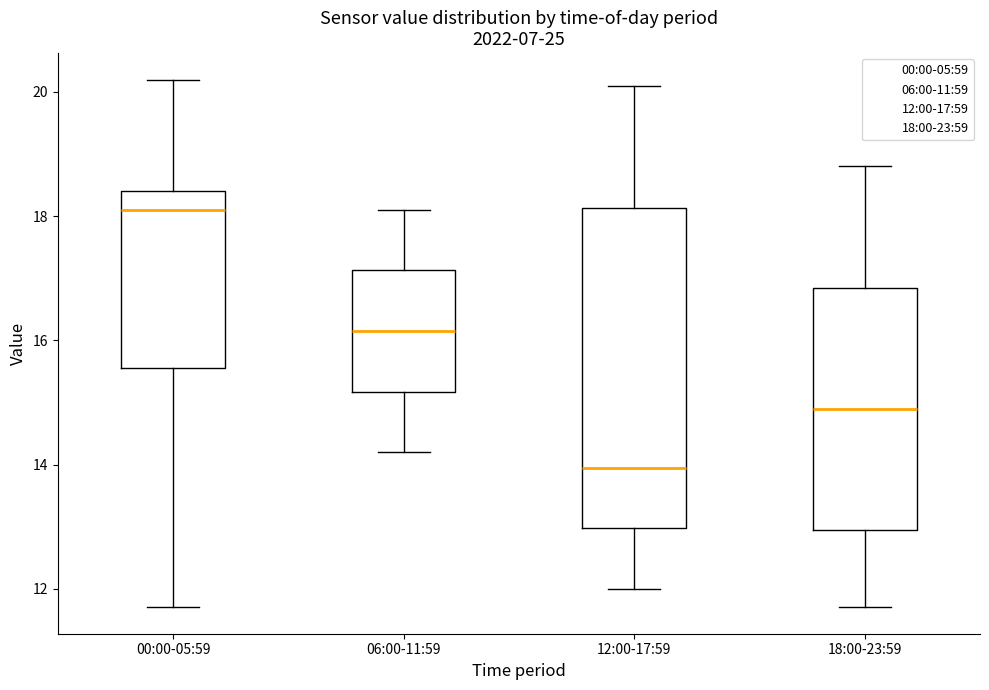

Where is the upper edge of the box for 18:00-23:59 on the y-axis? The values are not printed on the chart, so give them approximately, as read against the axis.

16.8